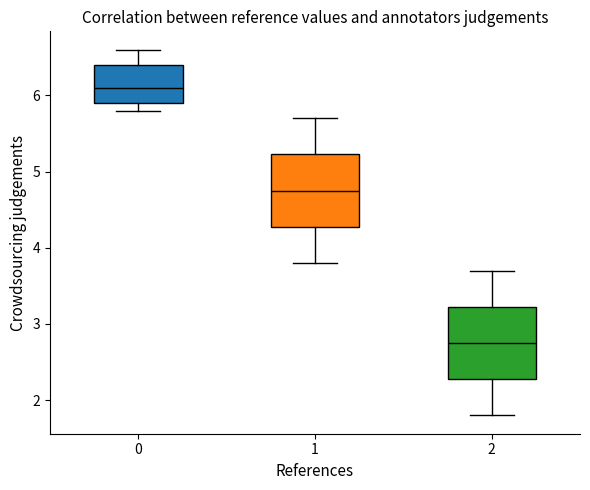

Reading left to right, transcribe this box plot: for each box, give where its median line is, the range the box spans, and where its two whiskers end, as read against the y-axis. The values are not printed on the chart, so give them approximately, as read against the axis.

0: median 6.1, box 5.9 to 6.4, whiskers 5.8 to 6.6
1: median 4.8, box 4.3 to 5.2, whiskers 3.8 to 5.7
2: median 2.8, box 2.3 to 3.2, whiskers 1.8 to 3.7